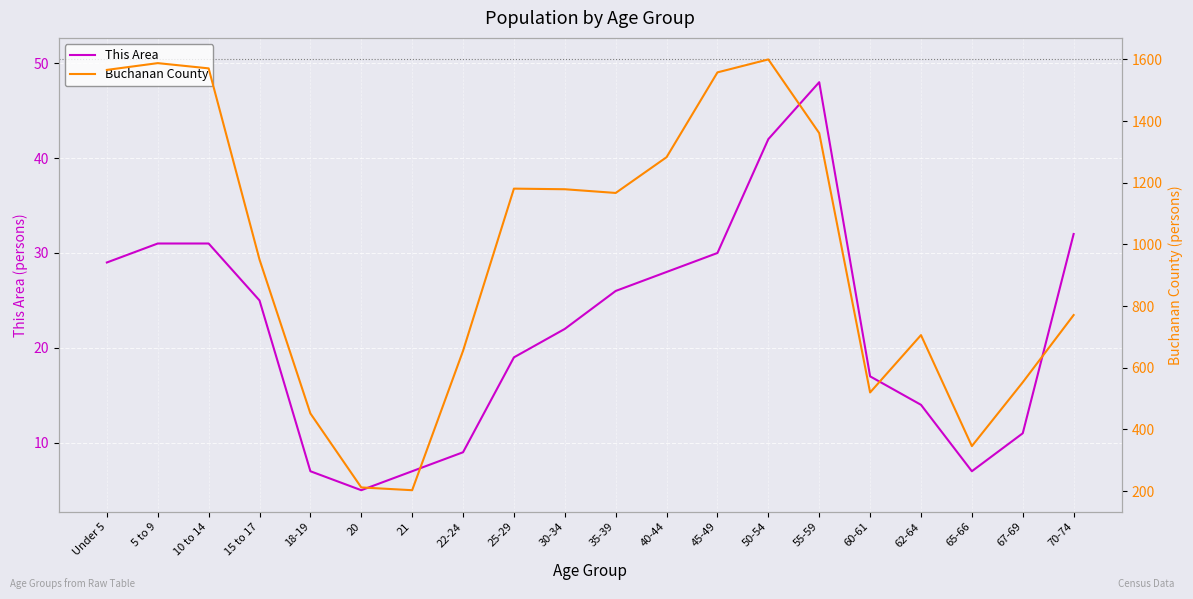

Which series changed the most between 25-29 and 62-64?

Buchanan County